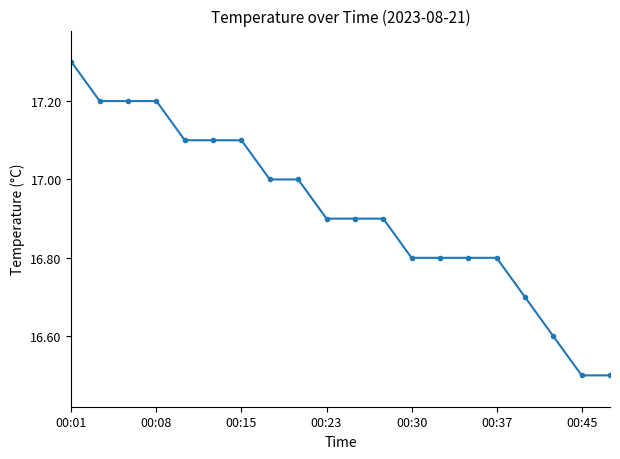

What is the difference between the maximum and minimum values?

0.8